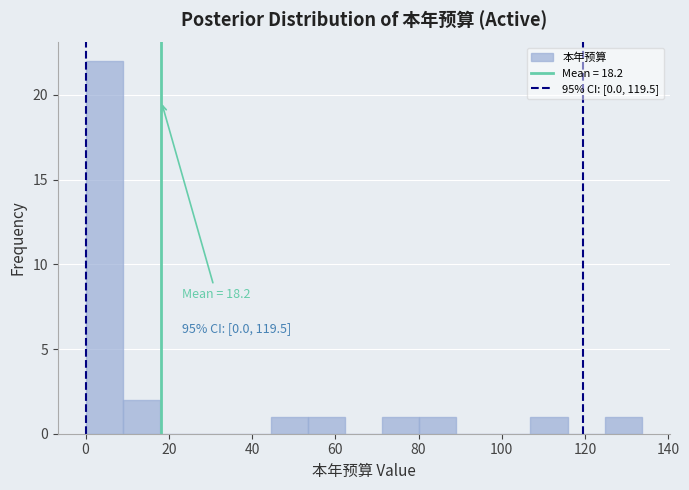

Which range on the x-axis has the tallest bar?

0 to 8